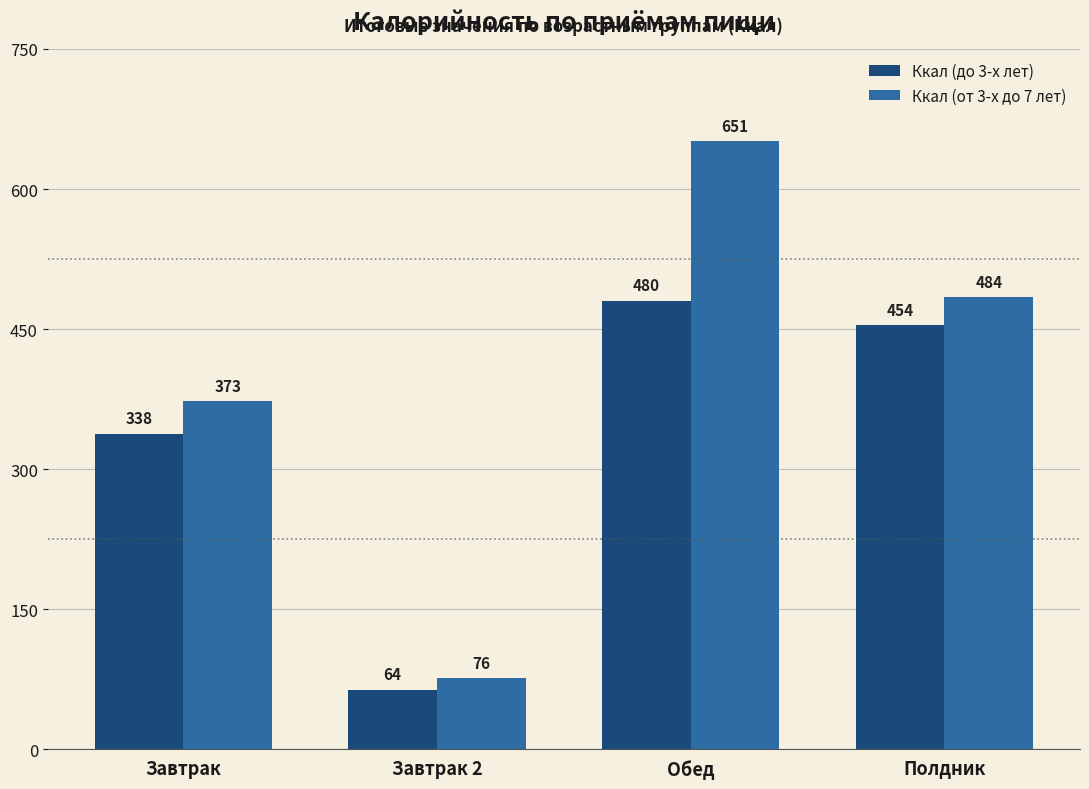

Rank the series by their maximum value, from highest to lowest.

Ккал (от 3-х до 7 лет), Ккал (до 3-х лет)